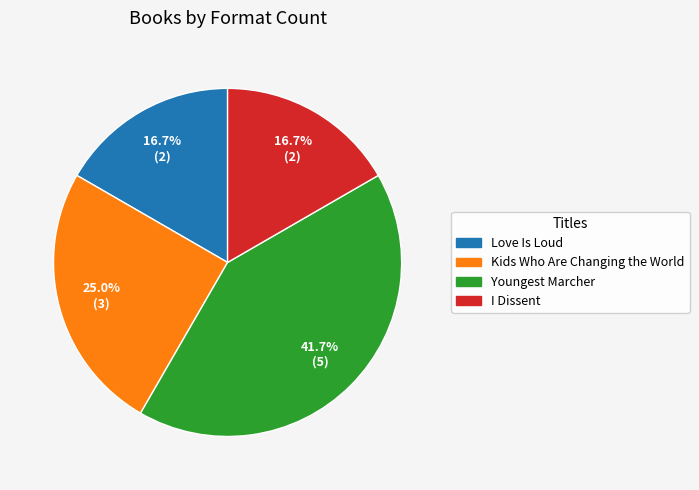

To the nearest percent, what percentage of the pie is Youngest Marcher?

42%